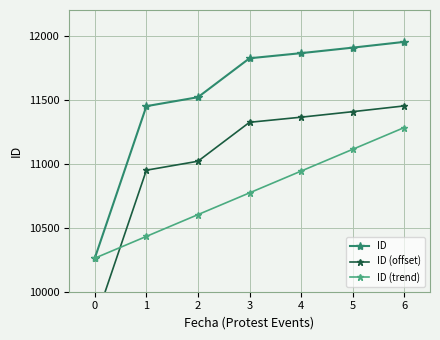

After their last crossing, which series has the higher values: ID (offset) or ID (trend)?

ID (offset)